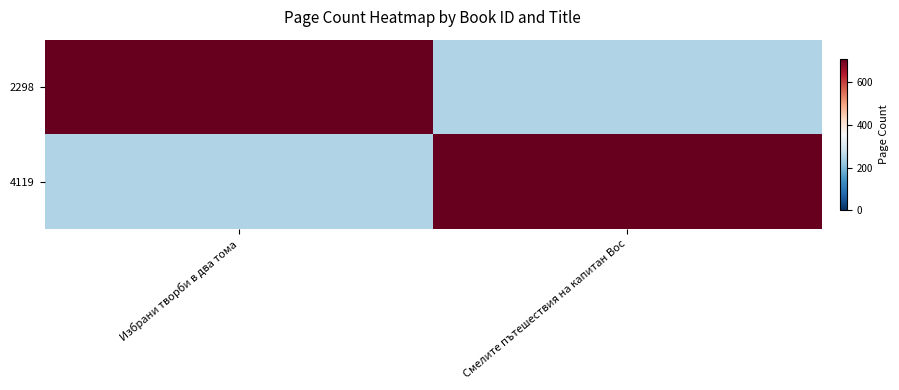

List the series in order of their peak value, highest first.

2298, 4119